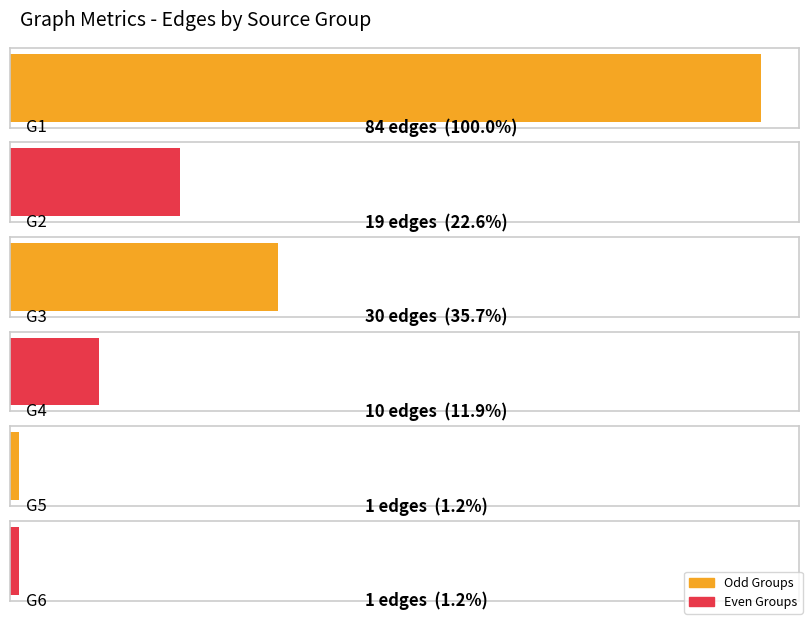

What is the ratio of the value at G1-G4 to the value at G1-G2?

1.2